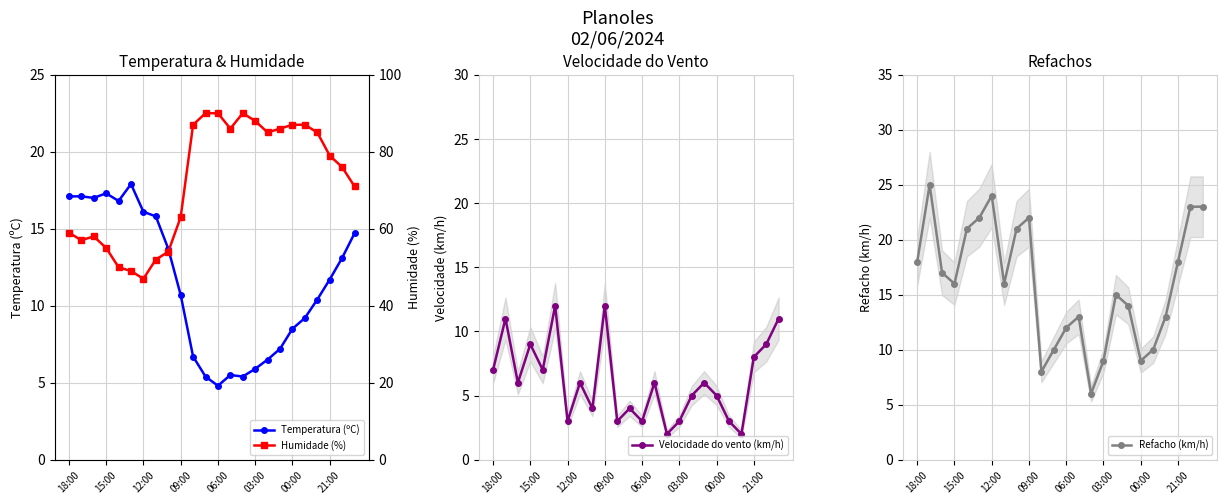

Count the number of data series in this chart.

4